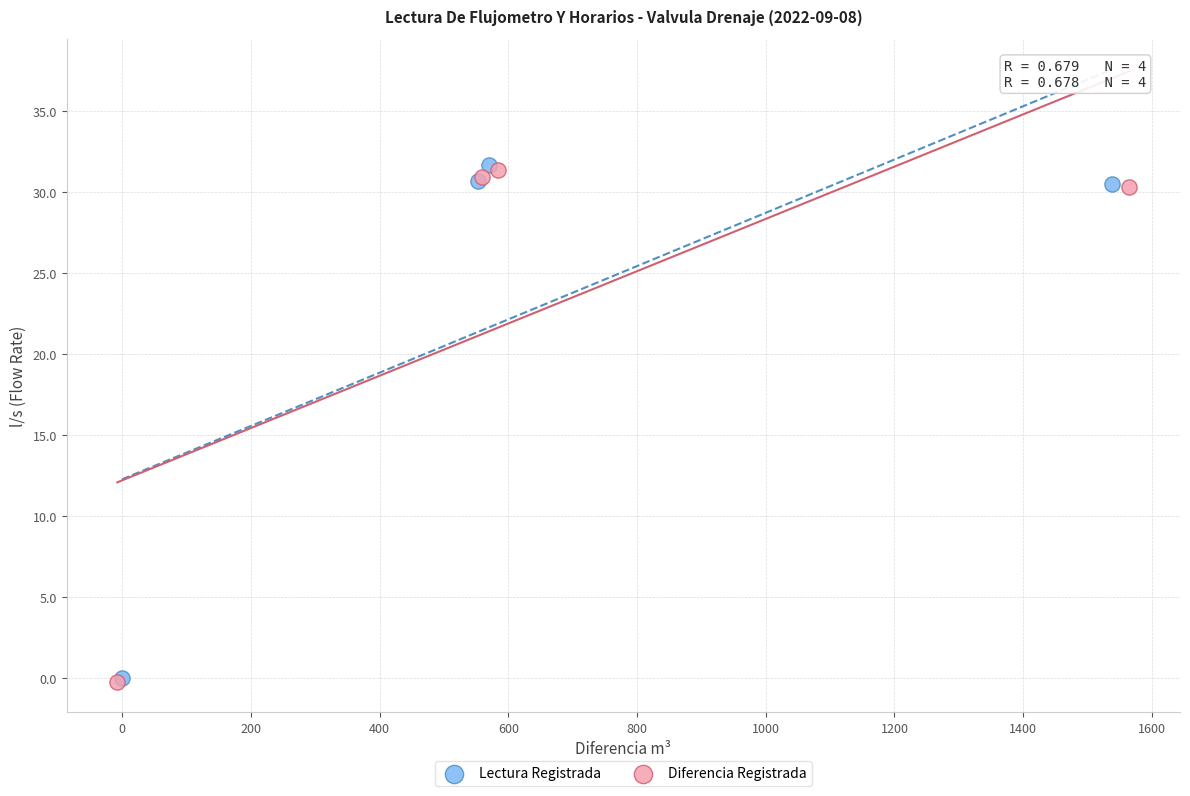

What are all the series names shown in the legend?

Lectura Registrada, Diferencia Registrada